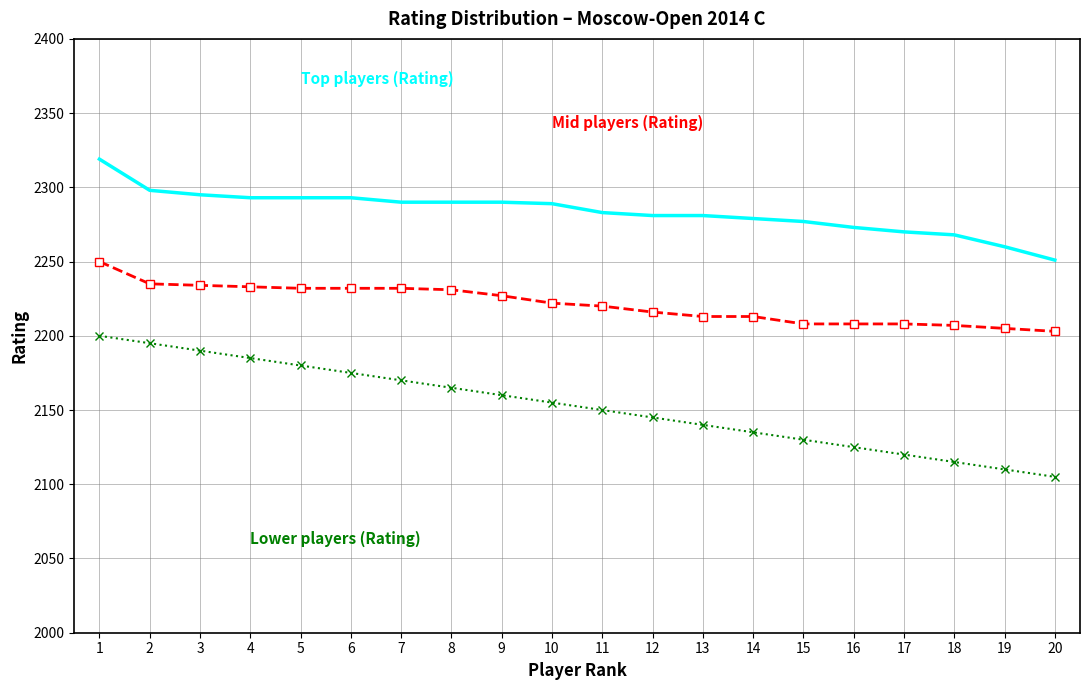

What is the difference between the highest and lowest values at 2?

103